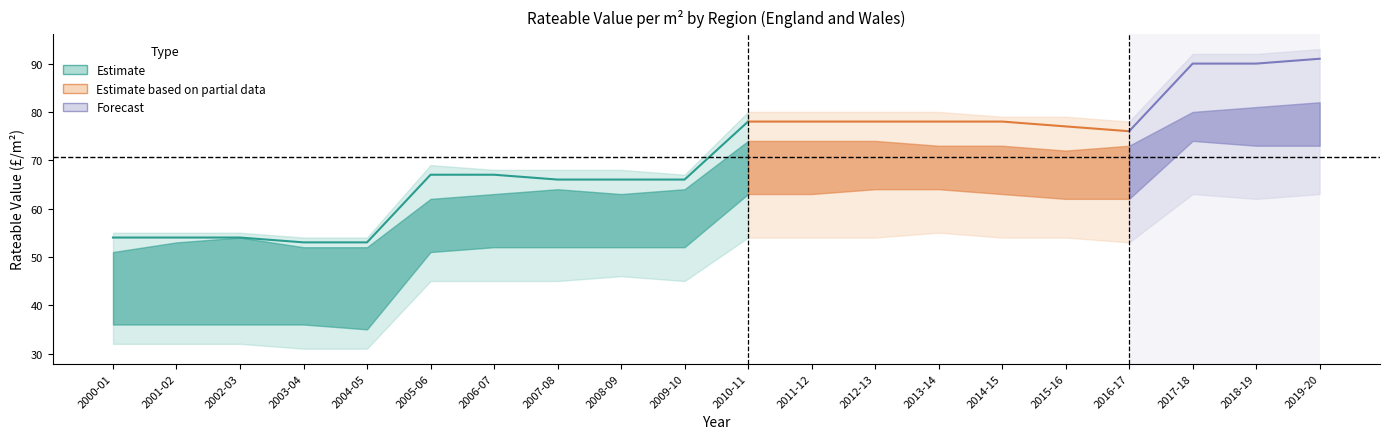

Reading left to right, extract all data points from this chart.

ENGLAND AND WALES: 54	54	54	53	53	67	67	66	66	66	78	78	78	78	78	77	76	90	90	91
ENGLAND: 55	55	55	54	54	69	68	68	68	67	80	80	80	80	79	79	78	92	92	93
NORTH WEST: 45	46	46	45	45	55	56	56	56	56	66	66	66	66	66	65	65	72	72	73
NORTH EAST: 32	32	32	31	31	45	45	45	46	45	54	54	54	55	54	54	53	63	62	63
Greater Manchester: 51	53	54	52	52	62	63	64	63	64	74	74	74	73	73	72	73	80	81	82
Tyne and Wear: 36	36	36	36	35	51	52	52	52	52	63	63	64	64	63	62	62	74	73	73